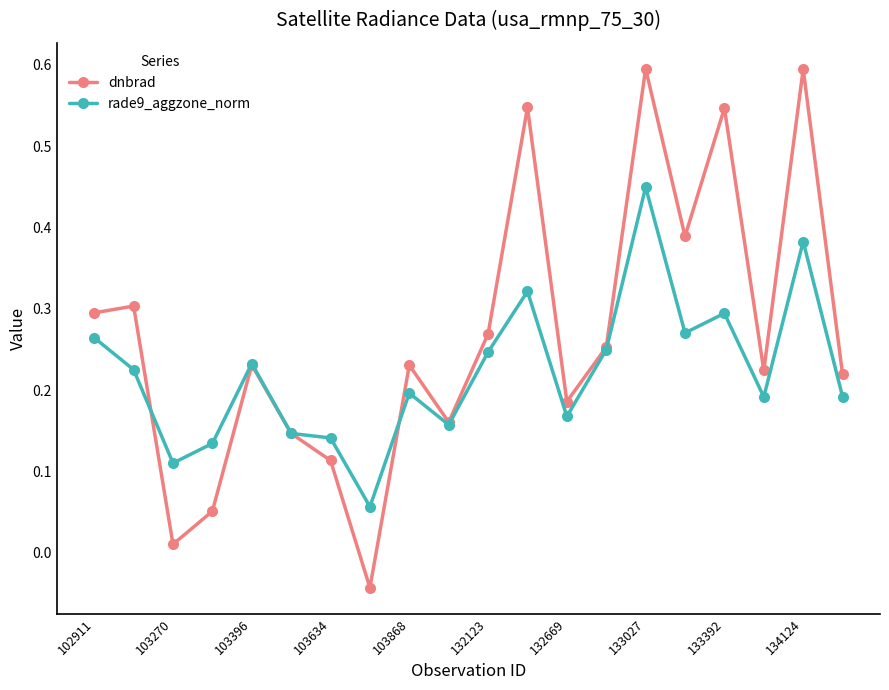

How many rade9_aggzone_norm values are between 0 and 1?

20